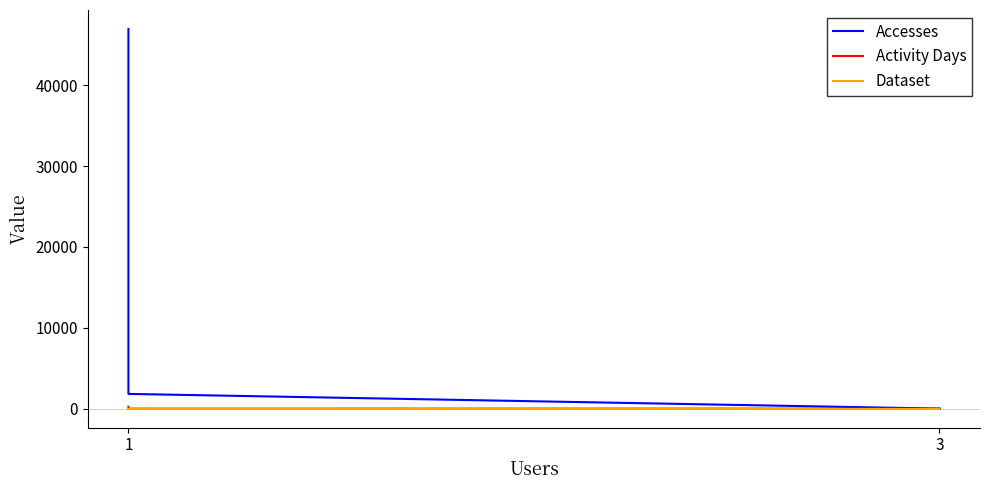

Count the number of data series in this chart.

3